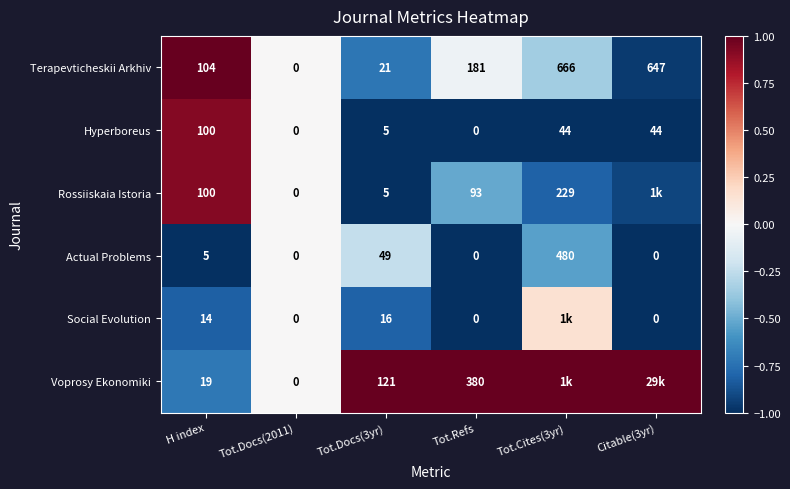

At how many categories does at least one series exceed 0?

5